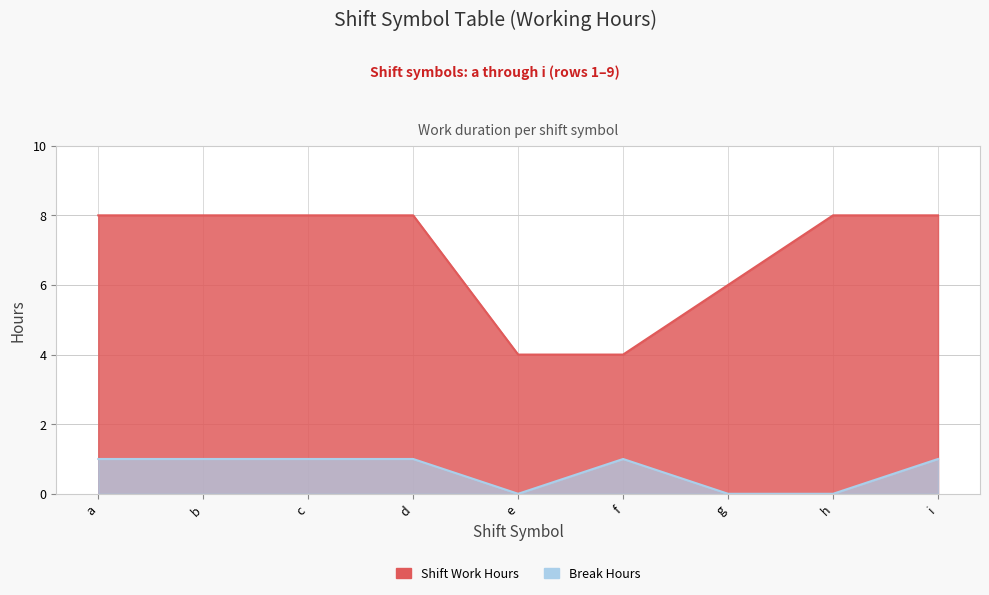

Reading left to right, extract all data points from this chart.

Shift Work Hours: 8.0	8.0	8.0	8.0	4.0	4.0	6.0	8.0	8.0
Break Hours: 1.0	1.0	1.0	1.0	0.0	1.0	0.0	0.0	1.0